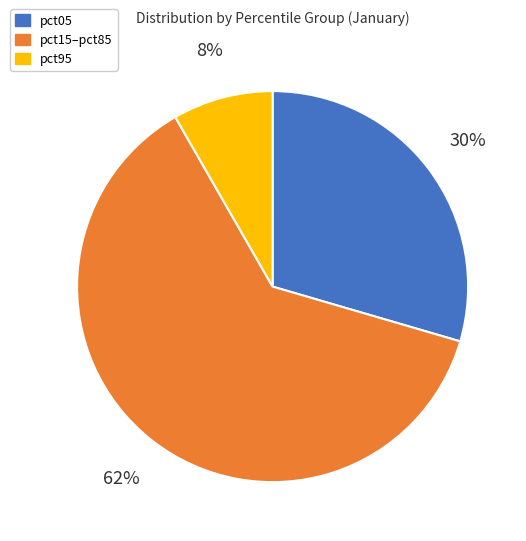

Is there a majority slice in this chart?

Yes